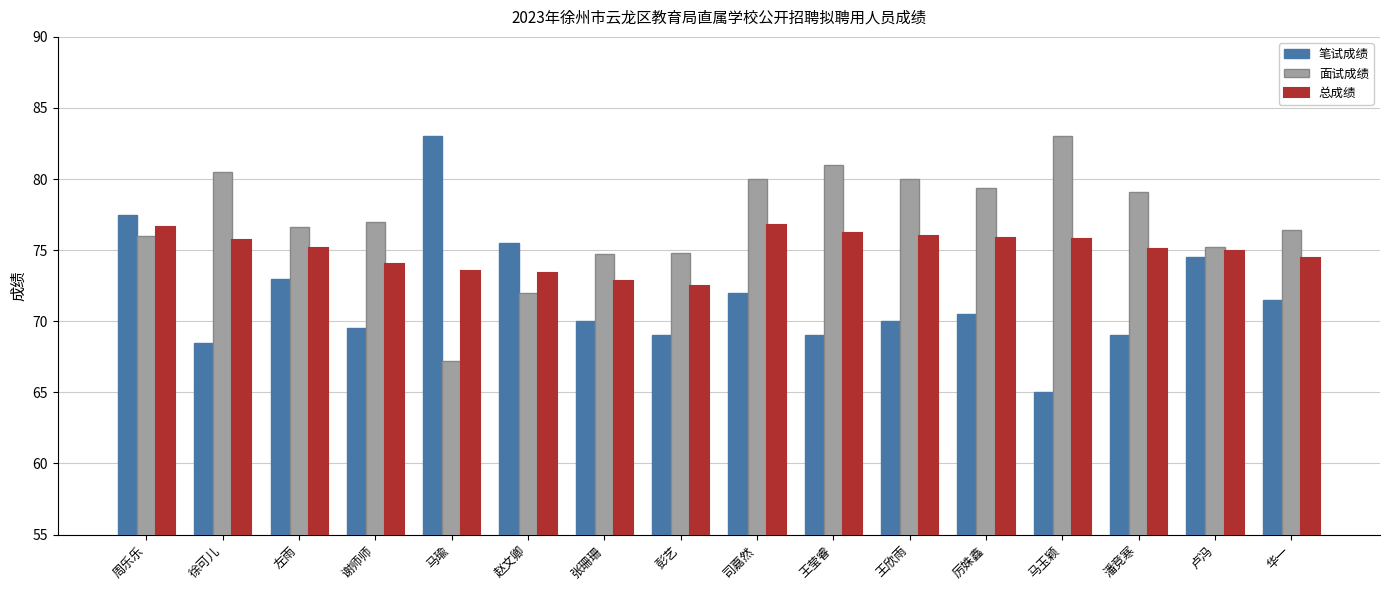

What is the greatest value displayed?

83.0